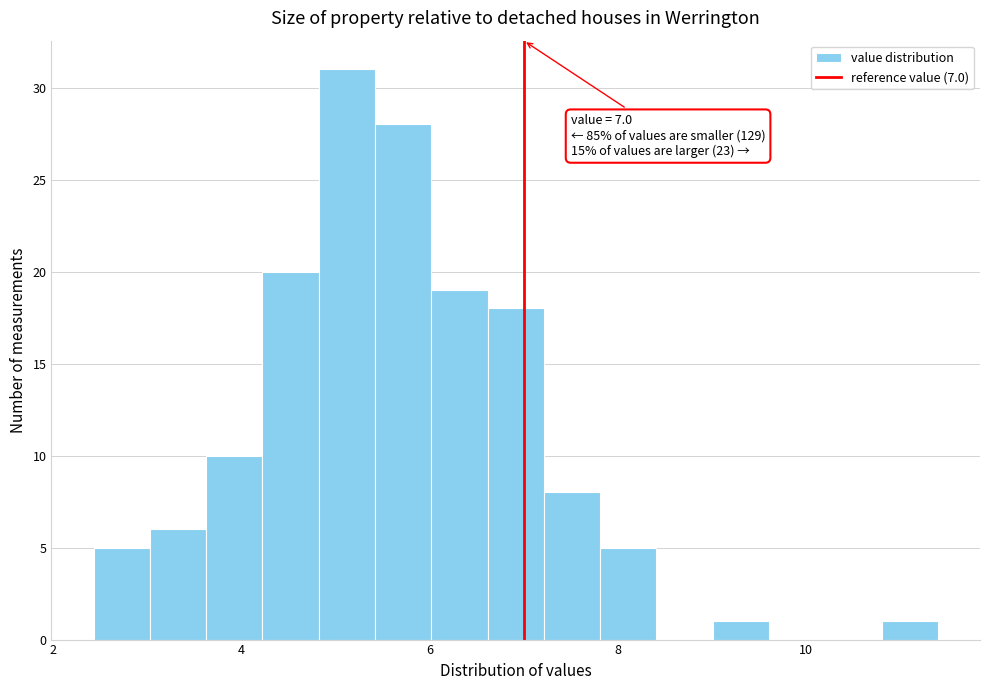

Read against the x-axis, roughly where is the centre of the tallest bar?

5.2